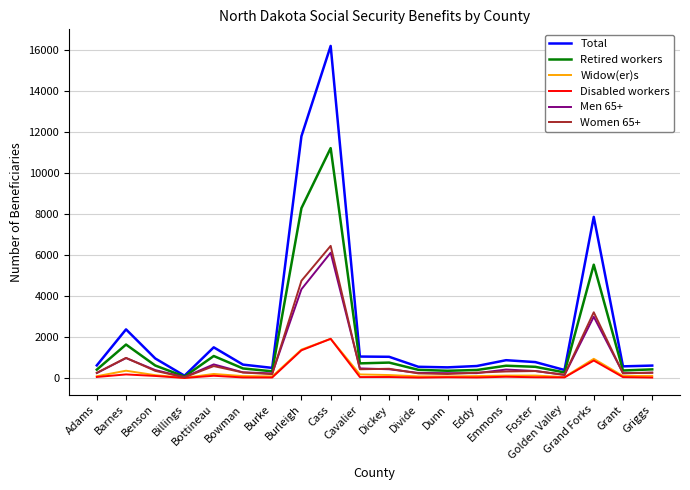

What is the total value across all series at Divide?

1555